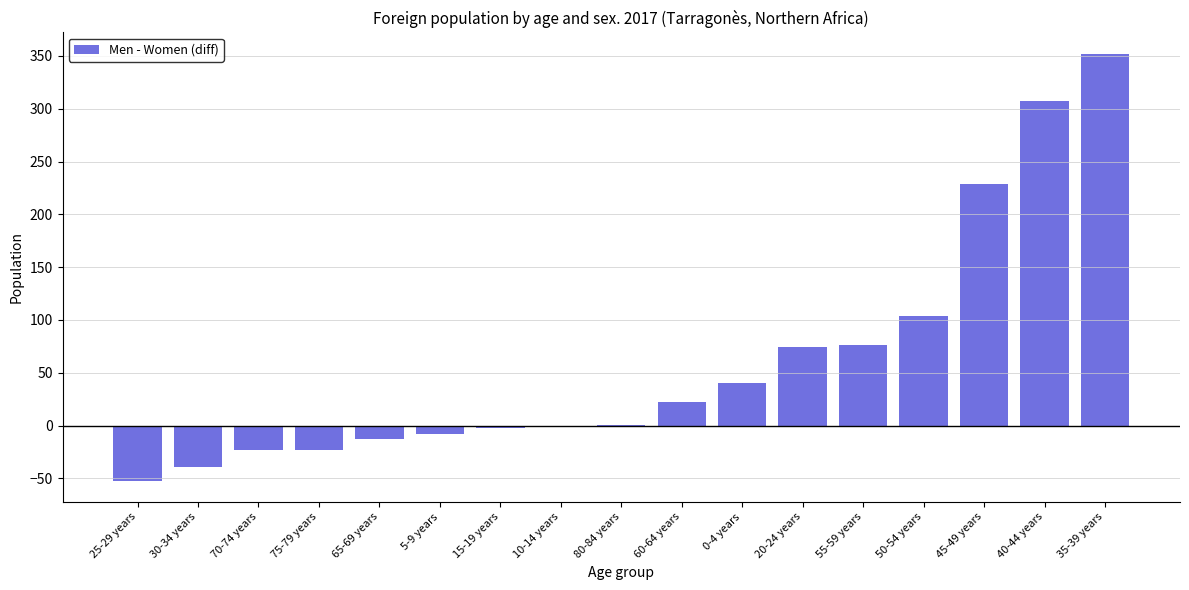

The chart shows a value of -1 at 10-14 years. True or false?

True